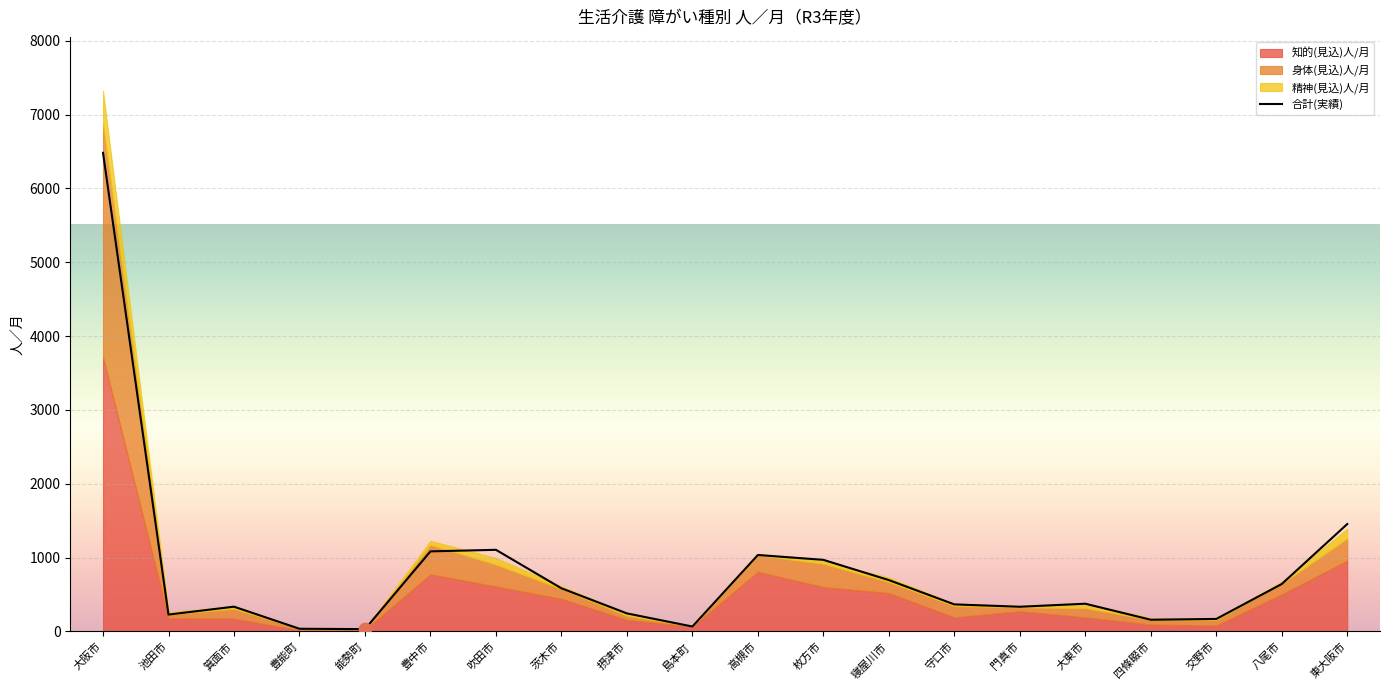

Which series has the largest total across all categories?

知的(見込)人/月